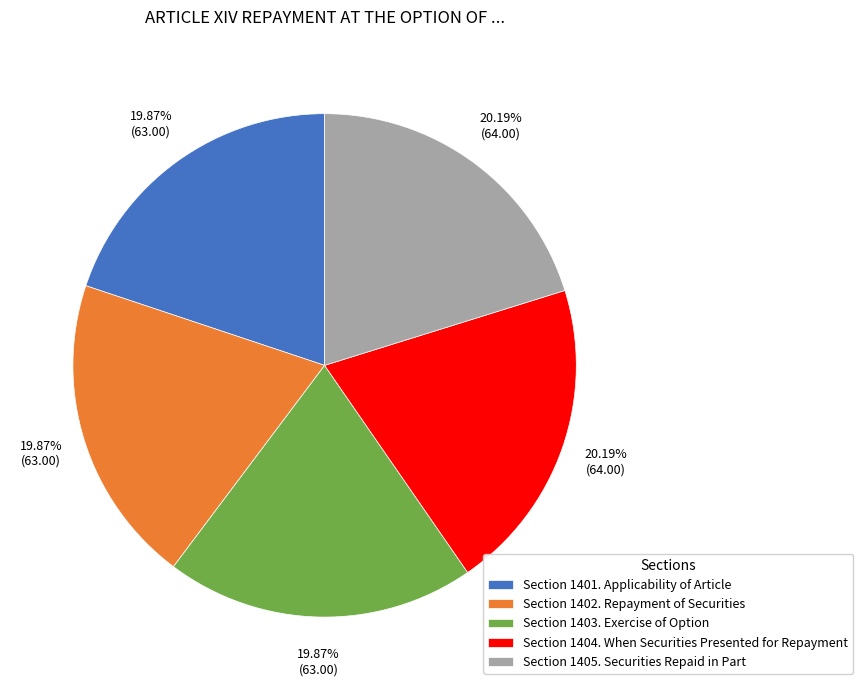

Approximately how many times larger is the value at Section 1404. When Securities Presented for Repayment compared to Section 1403. Exercise of Option?

1.0